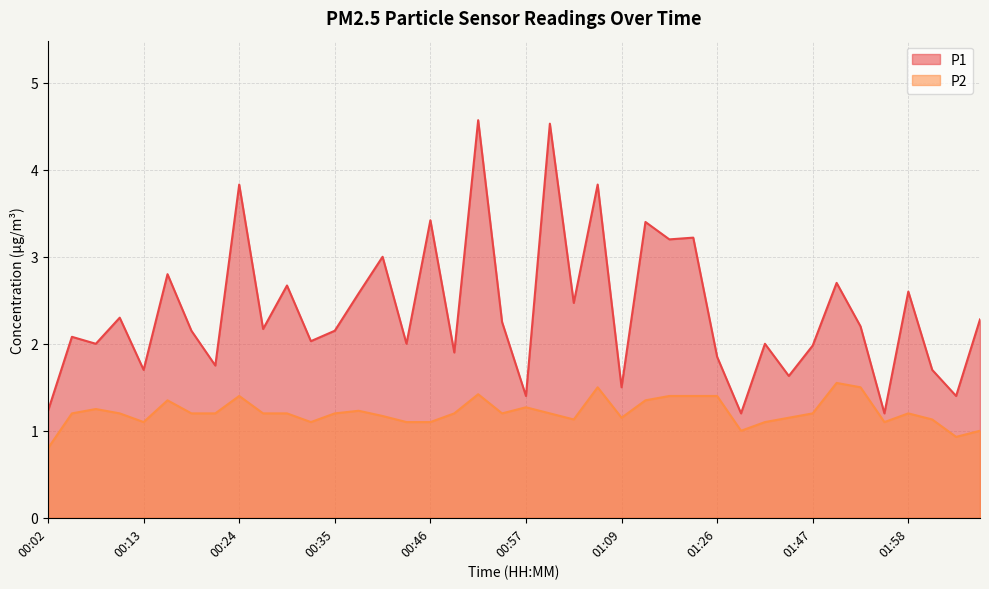

True or false: P2 and P1 cross at least once.

False